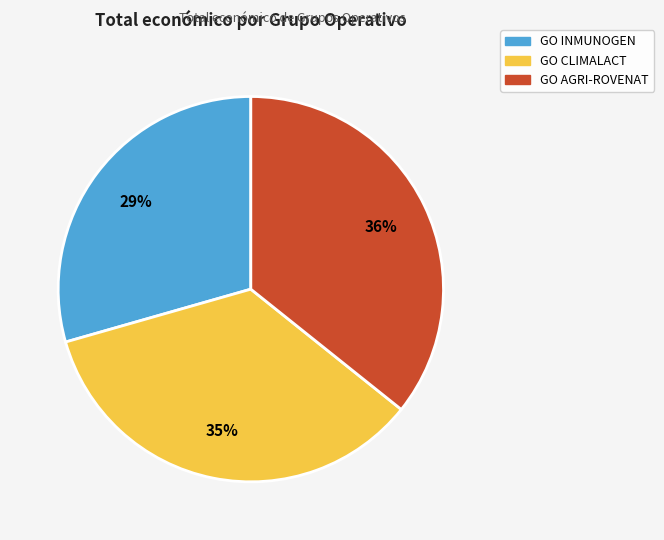

Between GO AGRI-ROVENAT and GO CLIMALACT, which is larger?

GO AGRI-ROVENAT